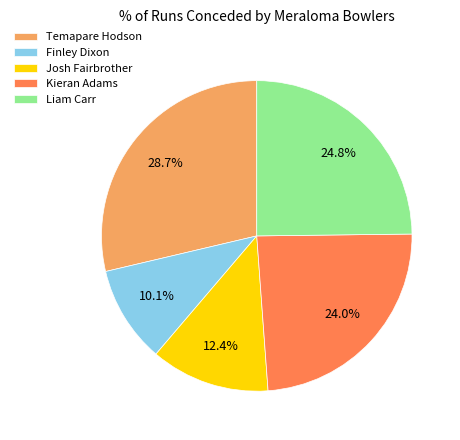

To the nearest percent, what portion does Liam Carr represent?

25%